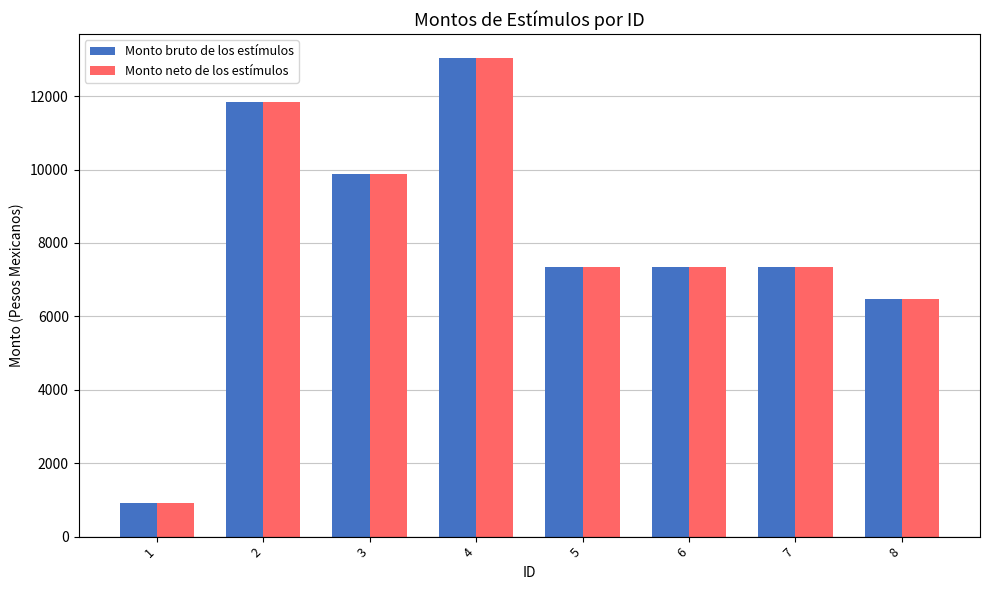

The Monto bruto de los estímulos series shows 9867.9 at 3. True or false?

True